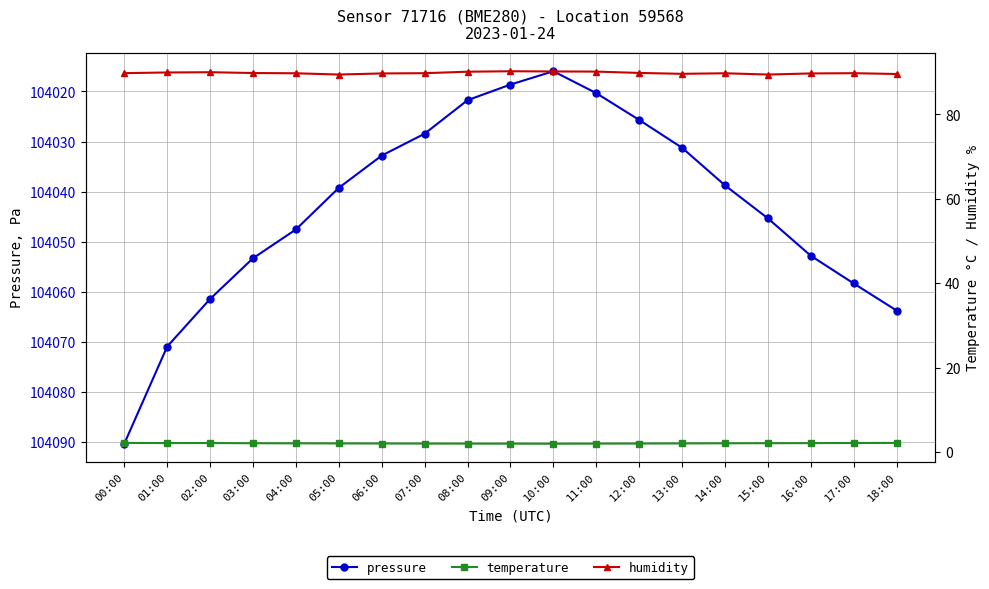

Is the value of pressure at 05:00 greater than the value of temperature at 01:00?

Yes